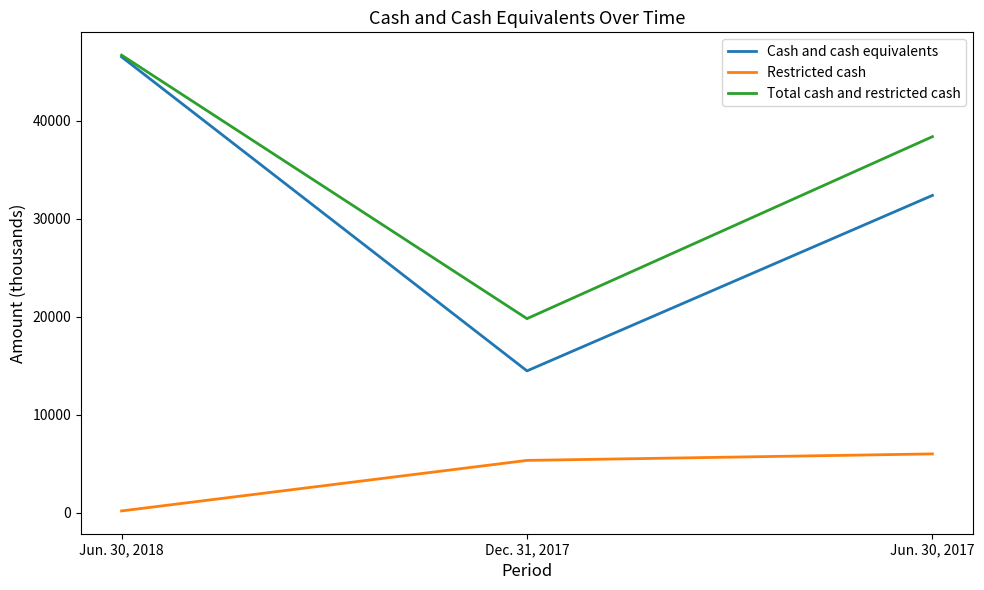

List the labels in order of Cash and cash equivalents value, largest first.

Jun. 30, 2018, Jun. 30, 2017, Dec. 31, 2017